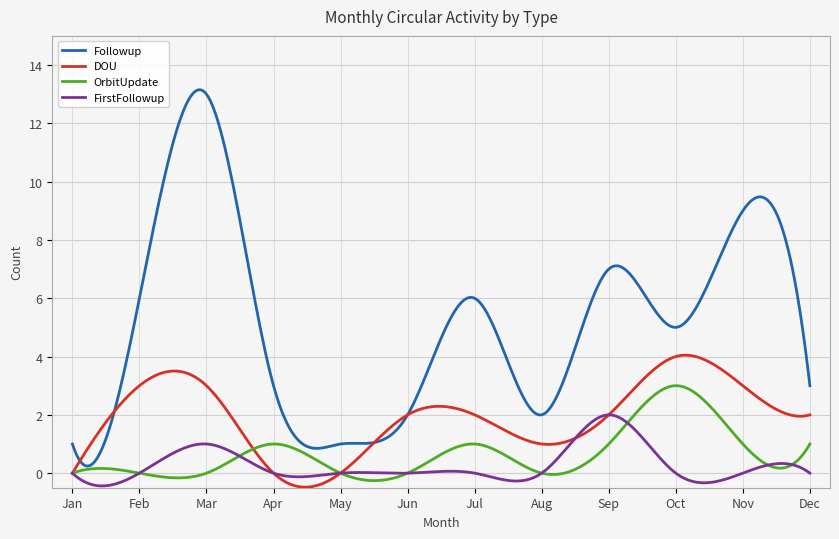

Which series has the largest range (max minus min)?

Followup